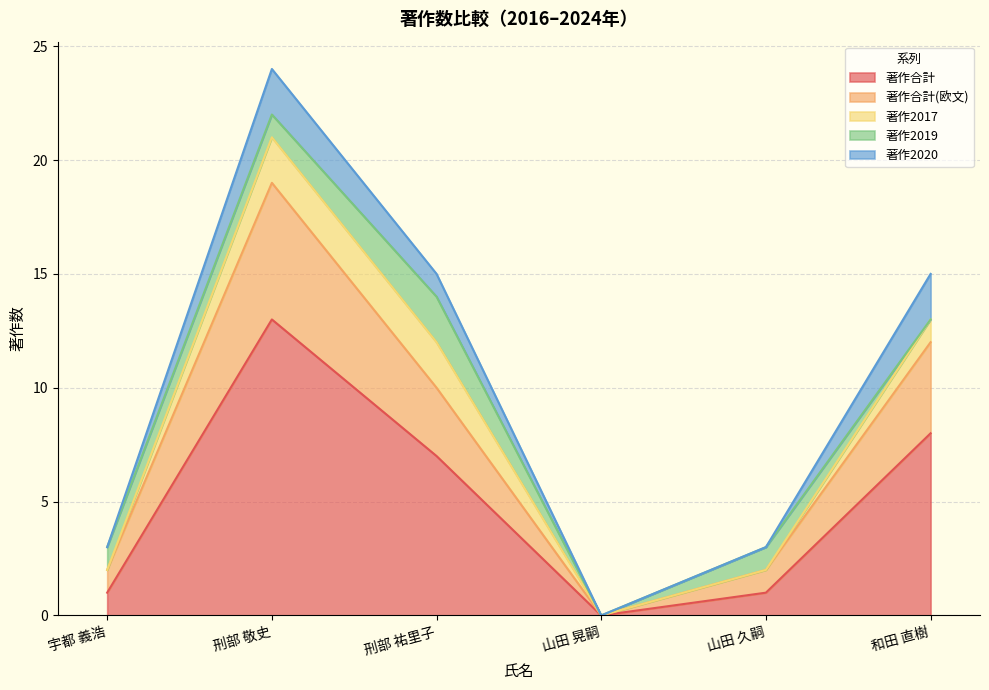

Rank the series by their maximum value, from lowest to highest.

著作2017, 著作2019, 著作2020, 著作合計(欧文), 著作合計